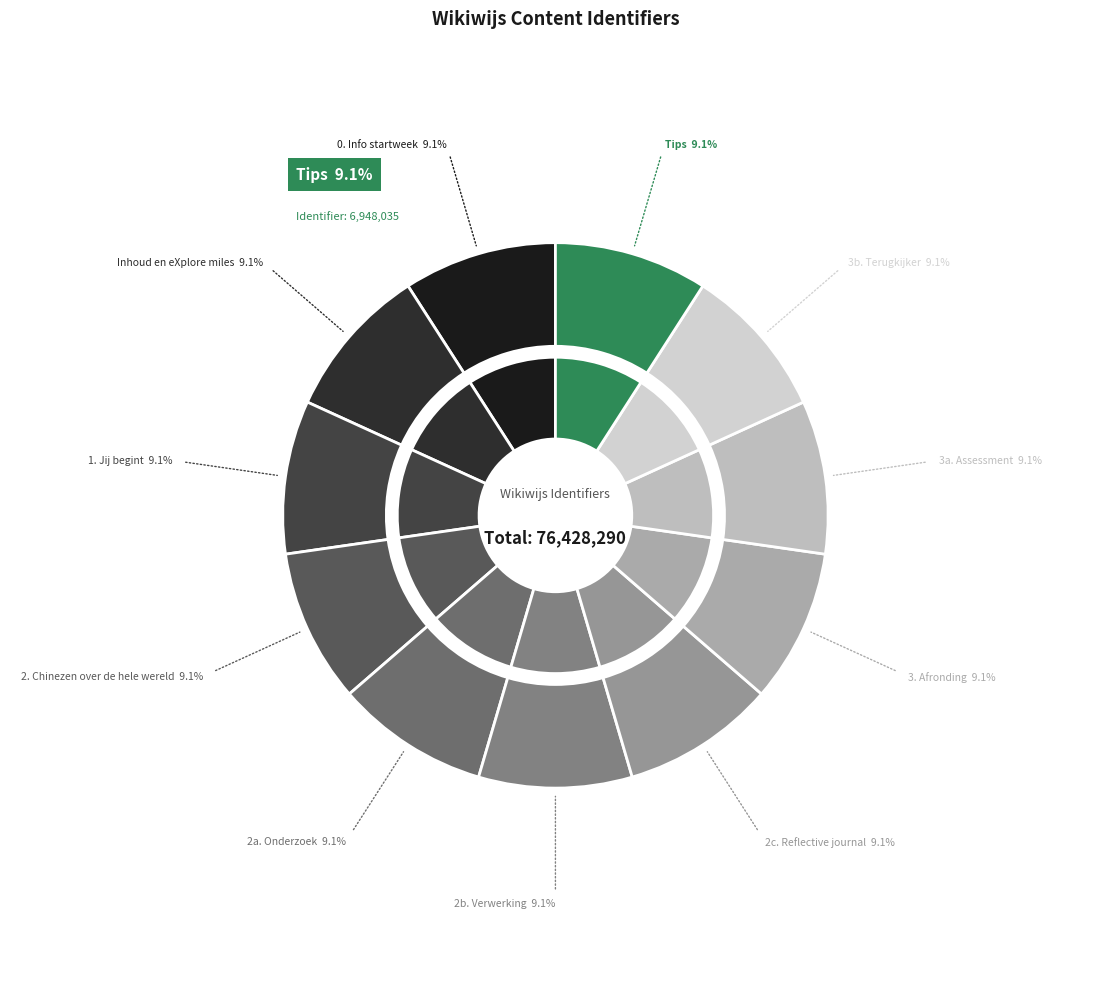

Is there any slice that represents more than half of the pie?

No